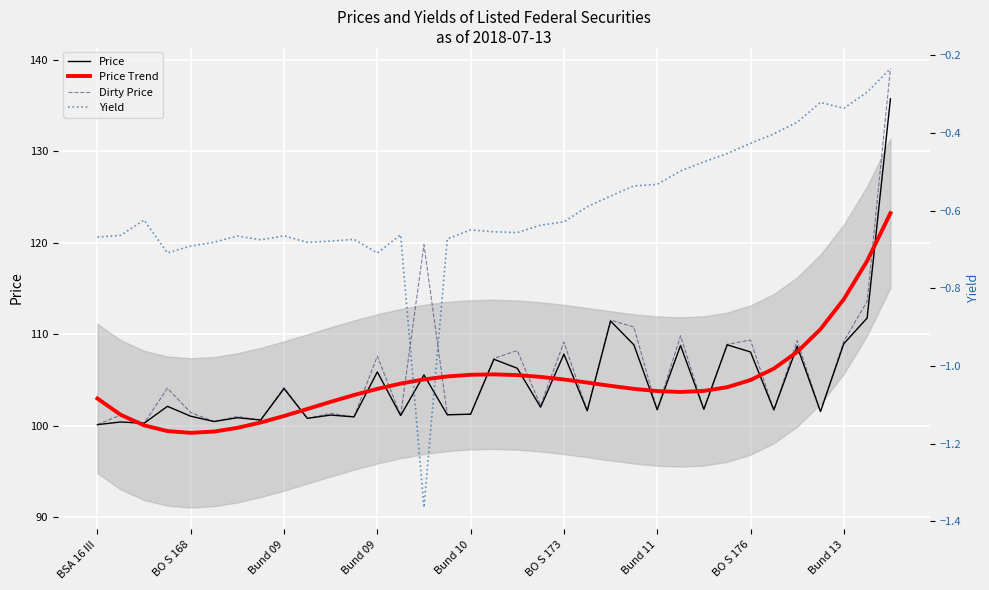

List the series in order of their peak value, lowest first.

Yield, Price Trend, Price, Dirty Price